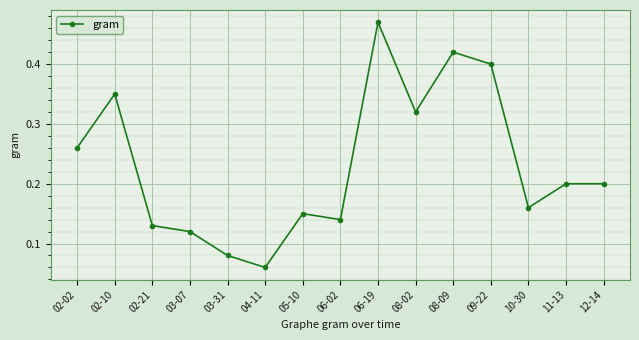

Which has a higher value, 05-10 or 10-30?

10-30